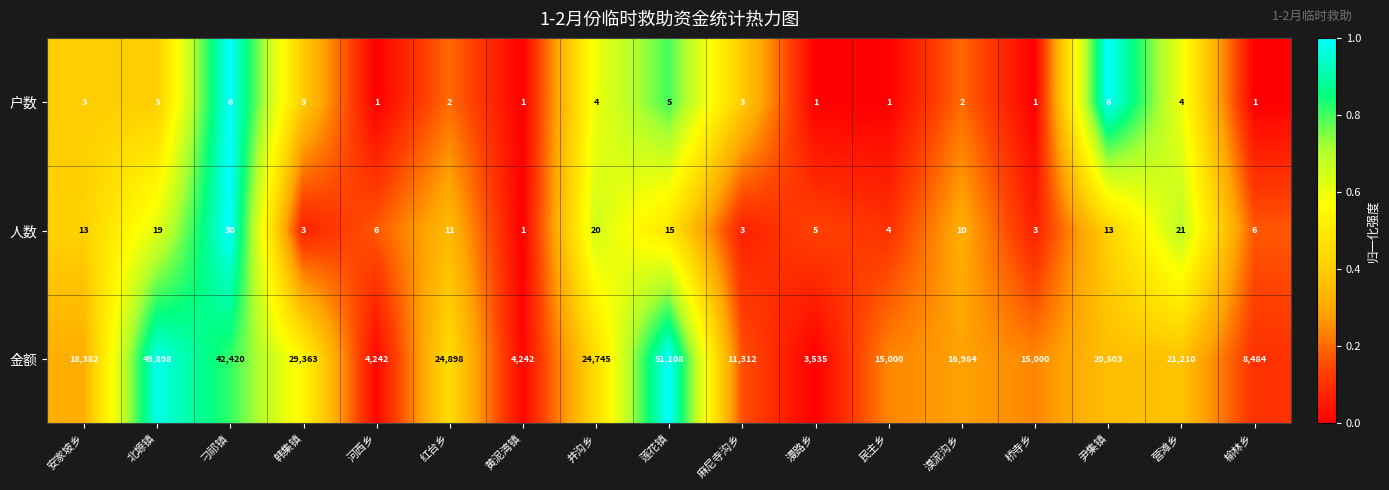

What is the difference between the highest and lowest values at 桥寺乡?

14999